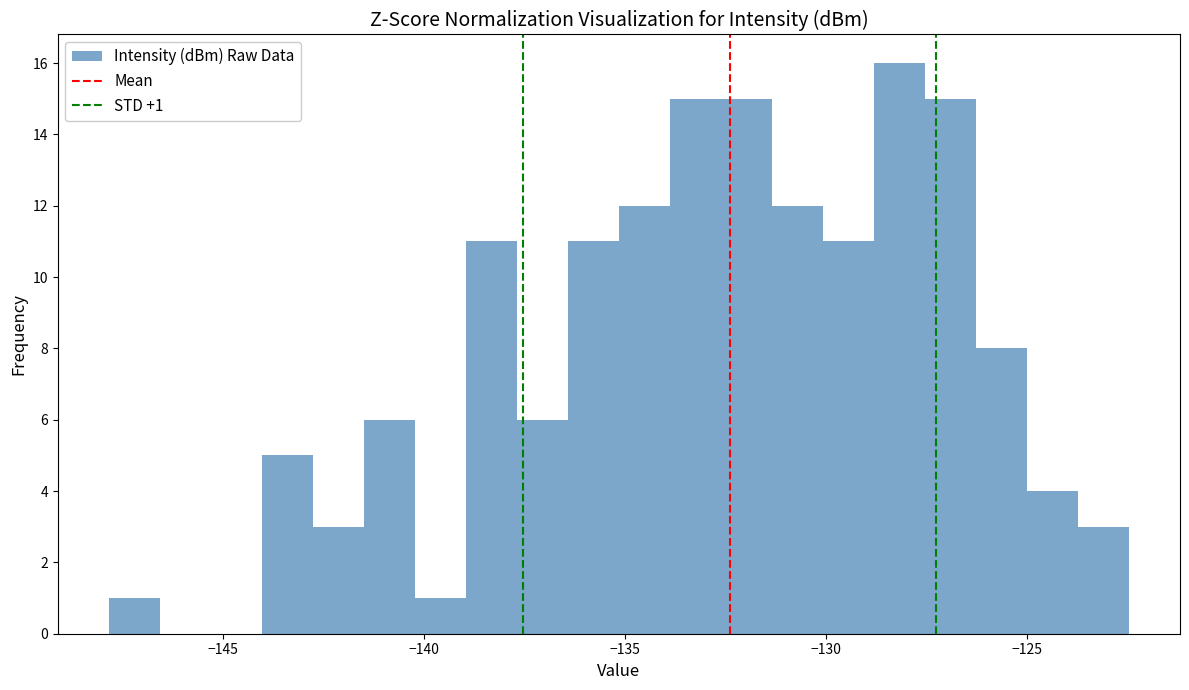

Around what value on the x-axis is the tallest bar? Give the approximate position of its centre, as read against the axis.

-128.0